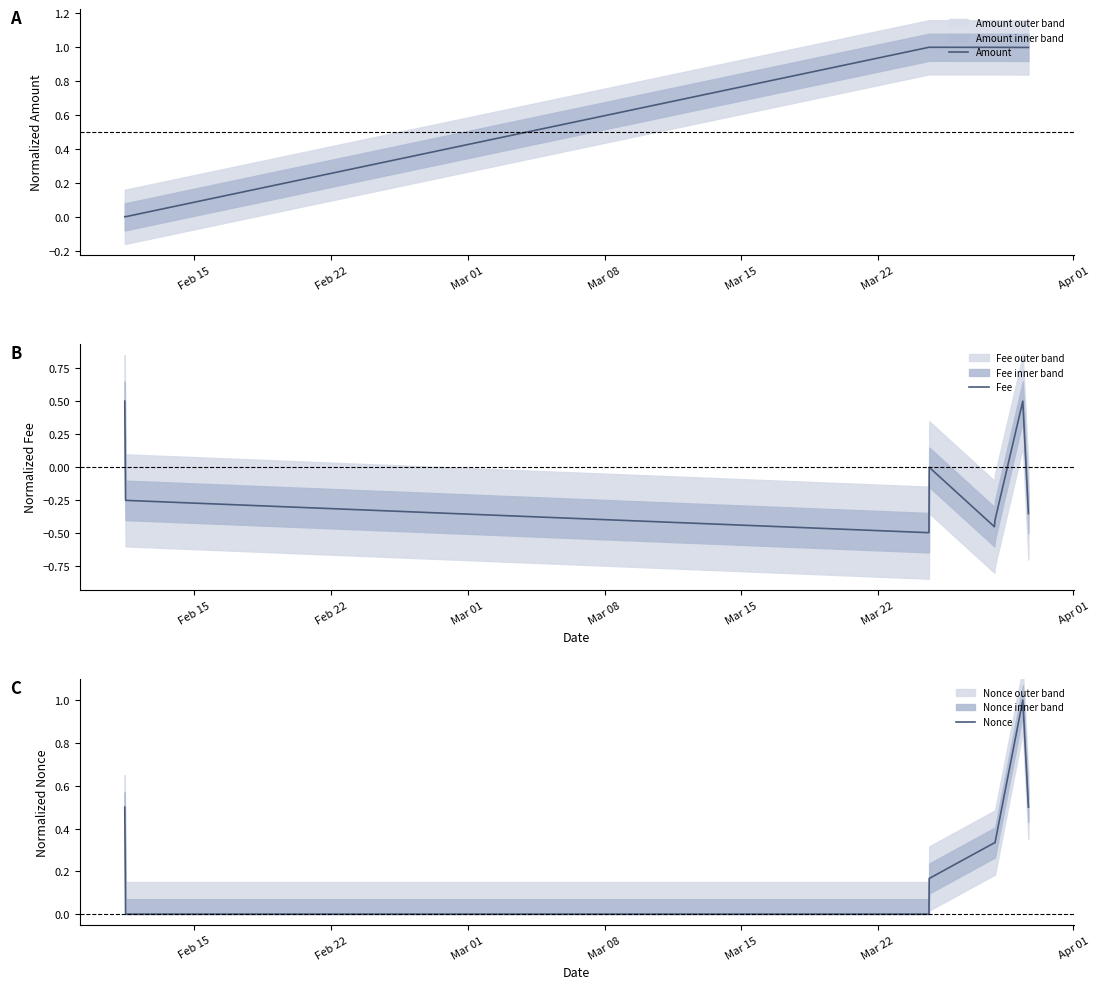

Which series ends up on top after the final intersection of Fee and Amount?

Amount